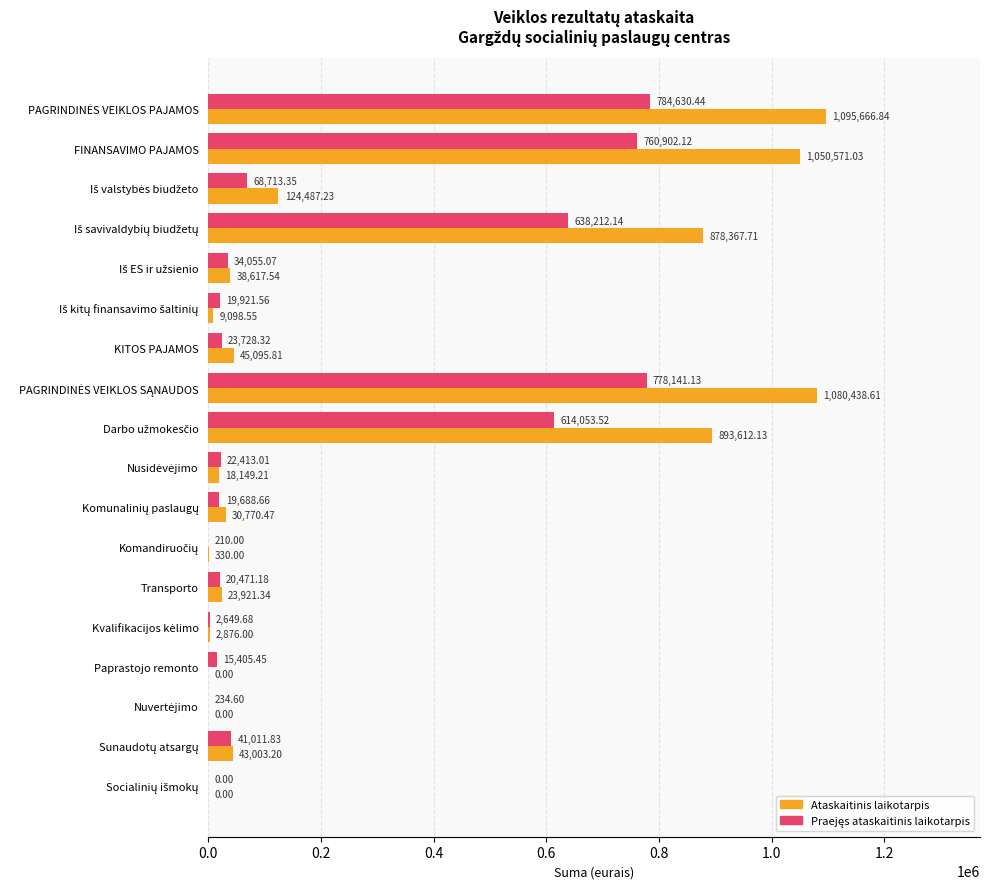

Which series has the largest total across all categories?

Ataskaitinis laikotarpis